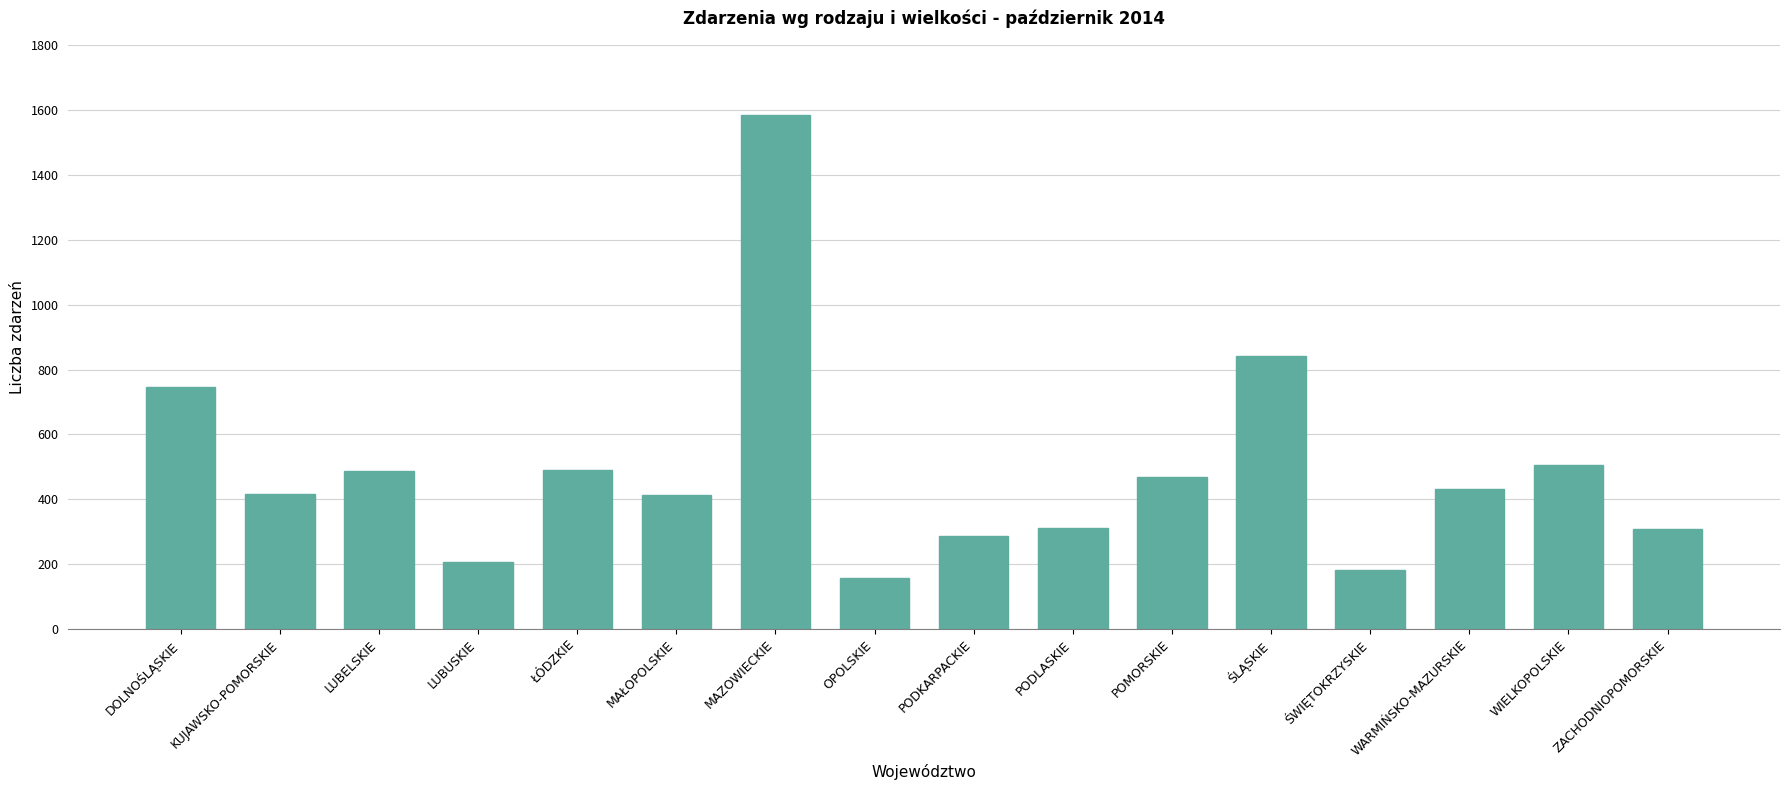

Count the number of data series in this chart.

1